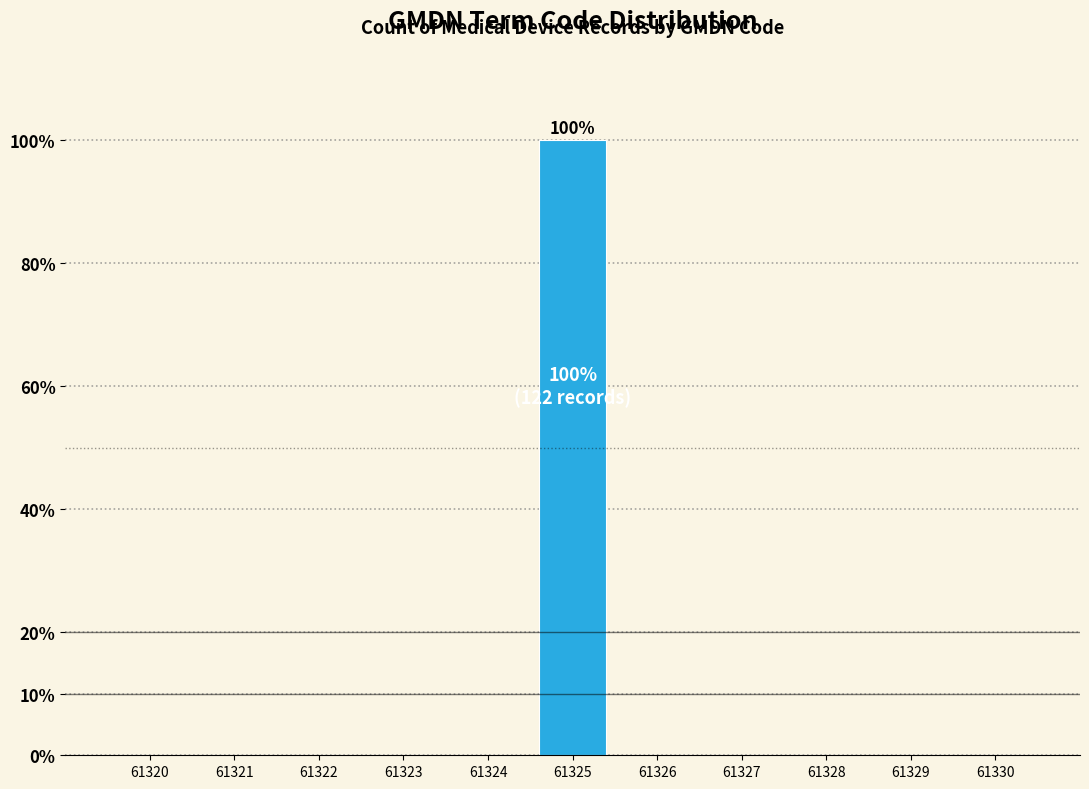

Reading left to right, what are all the values shown in this chart?

61320=0	61321=0	61322=0	61323=0	61324=0	61325=100	61326=0	61327=0	61328=0	61329=0	61330=0